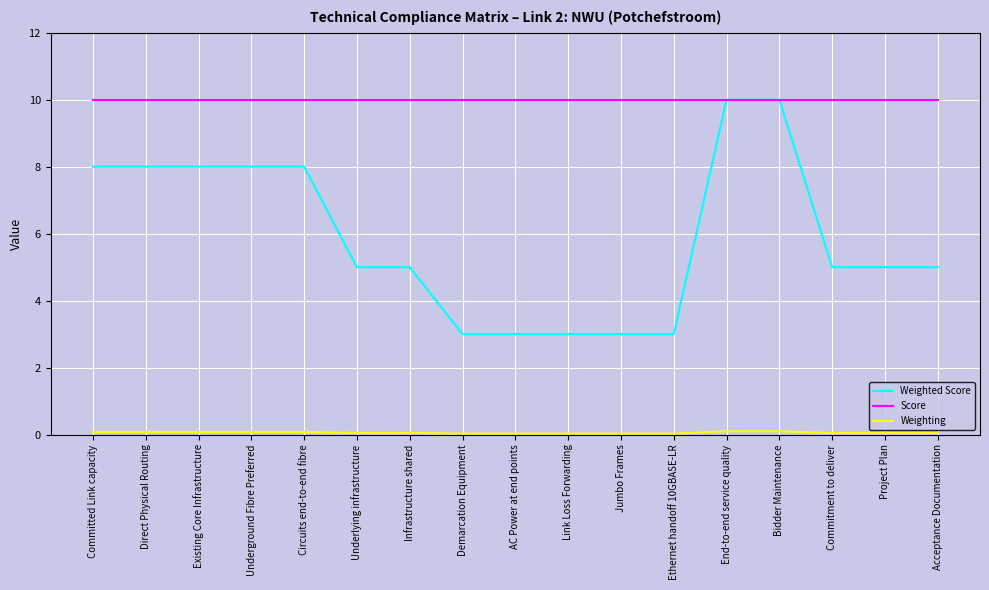

Is it true that Weighted Score equals 10.0 at Bidder Maintenance?

True